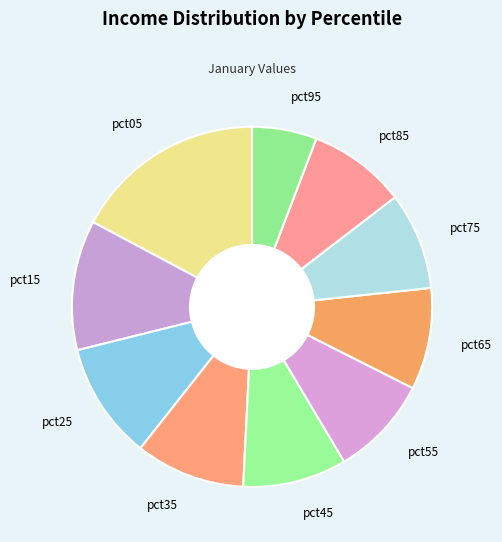

How many segments does this pie chart have?

10